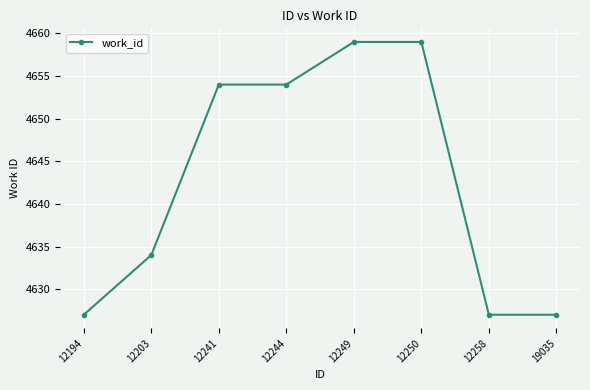

Is this an area chart (filled region under the line)?

No